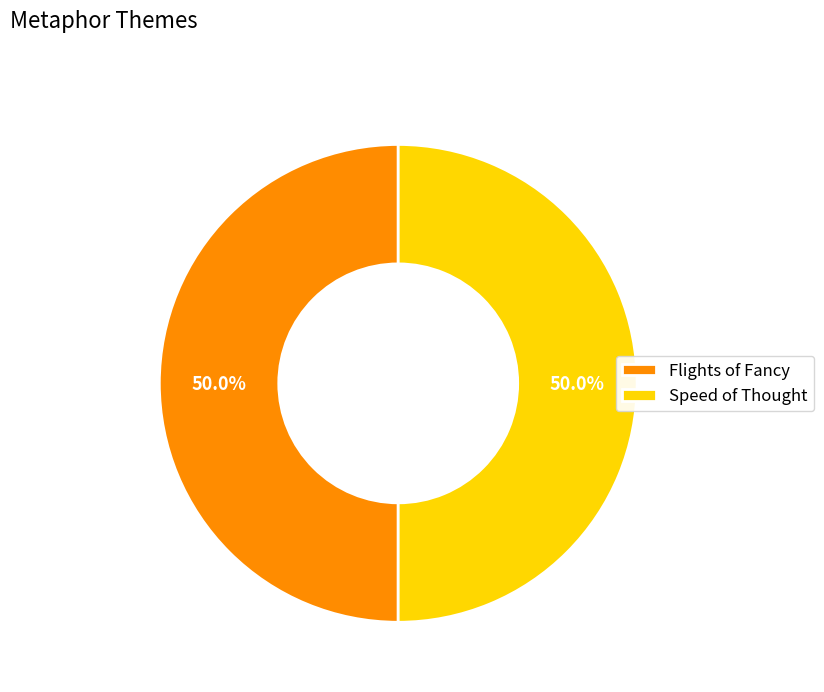

To the nearest percent, what is the combined percentage of Speed of Thought and Flights of Fancy?

100%